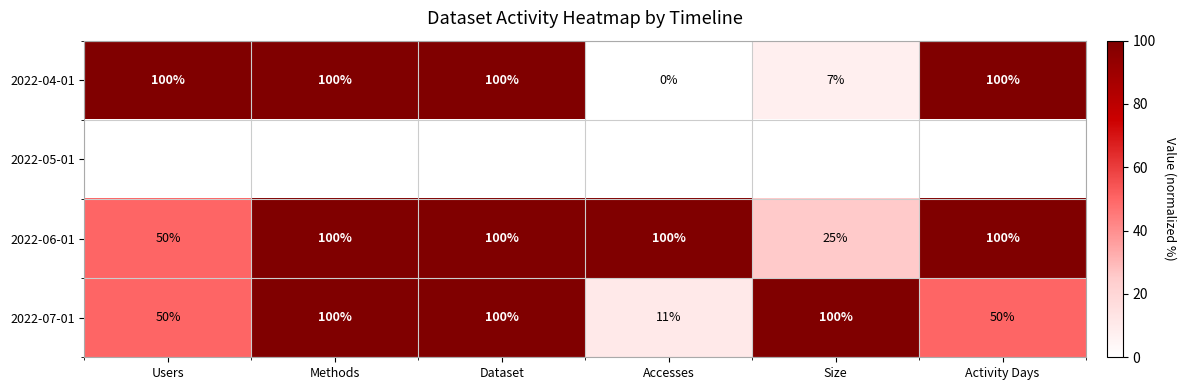

Which category has the lowest value in the 2022-04-01 series?

Accesses